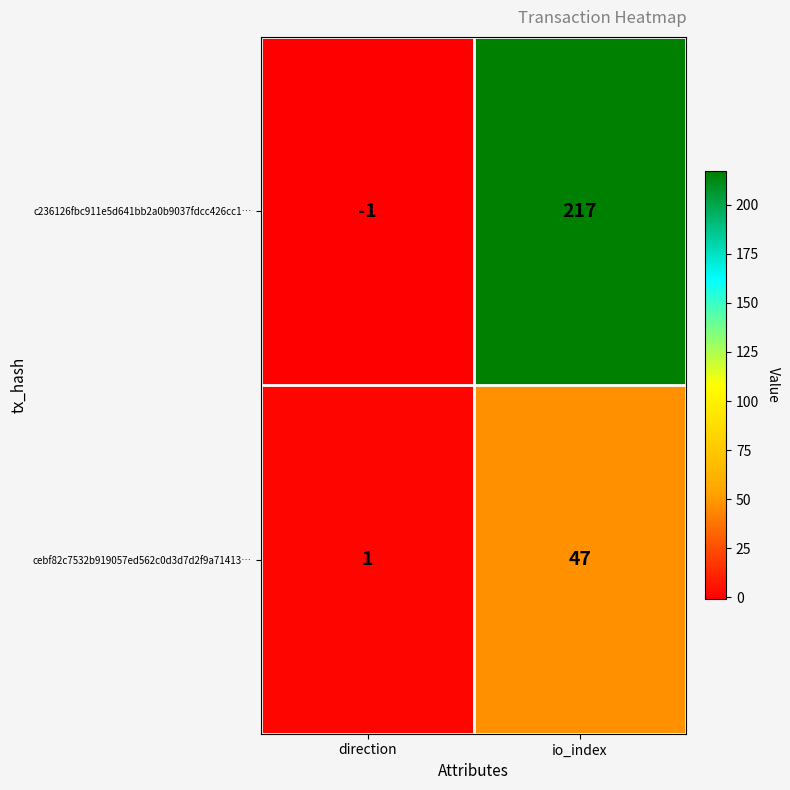

At how many categories does at least one series exceed 65?

1